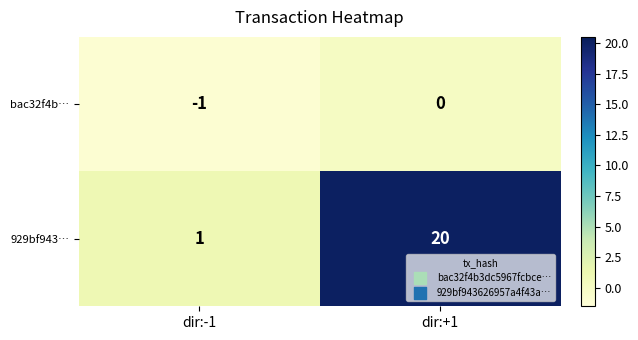

True or false: bac32f4b… has a value of 1 at dir:+1.

False